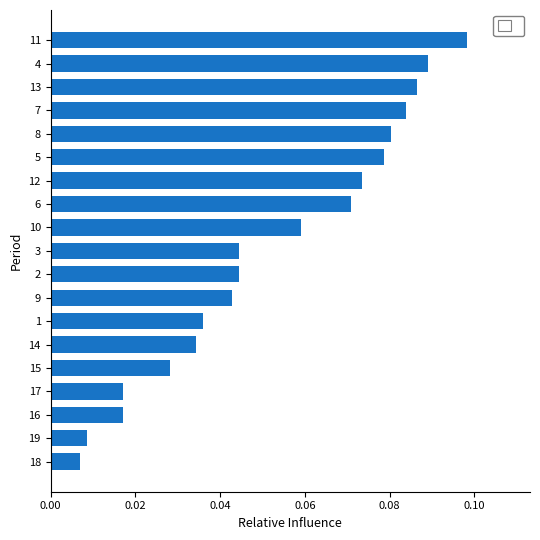

The chart shows a value of 0.1 at 14. True or false?

False